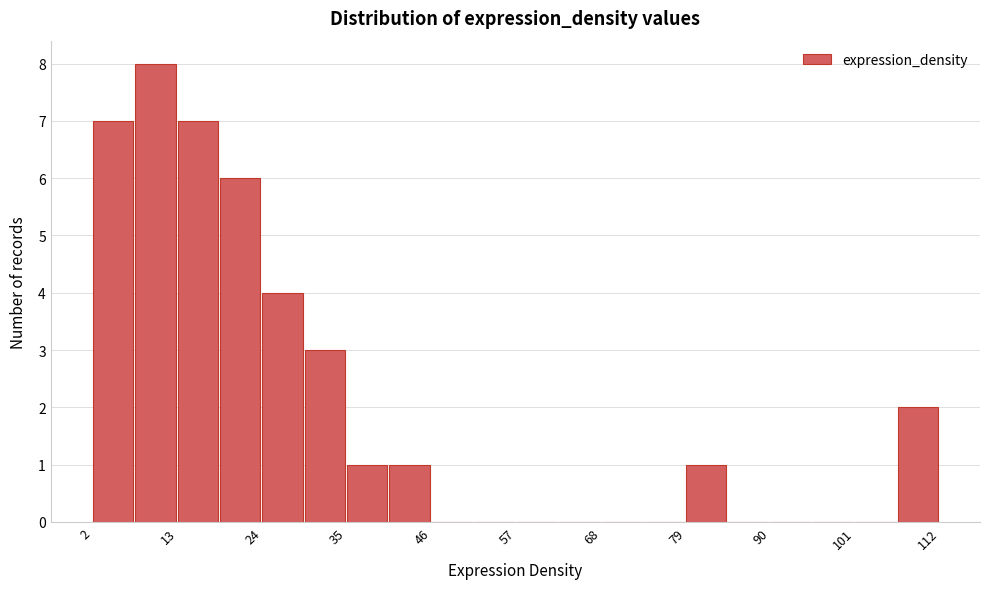

Around what value on the x-axis is the tallest bar? Give the approximate position of its centre, as read against the axis.

10